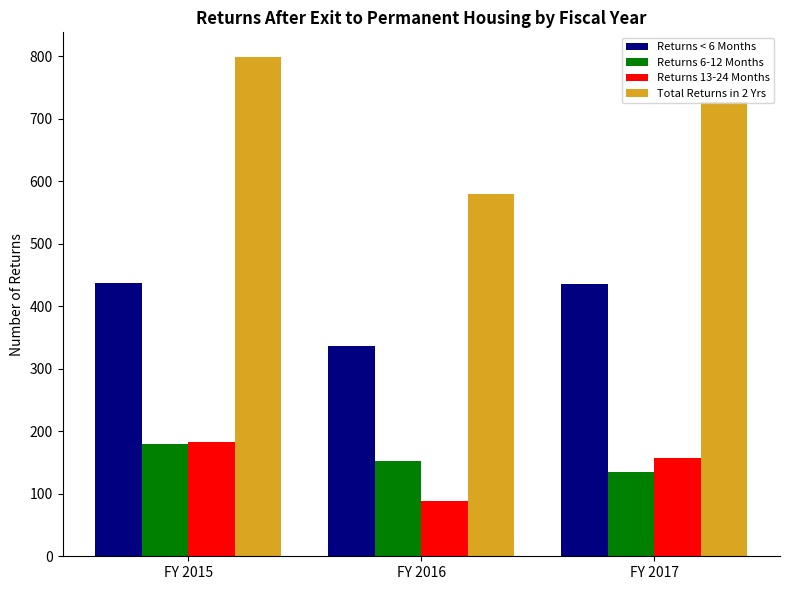

What is the difference between the maximum and minimum values in the Returns 6-12 Months series?

45